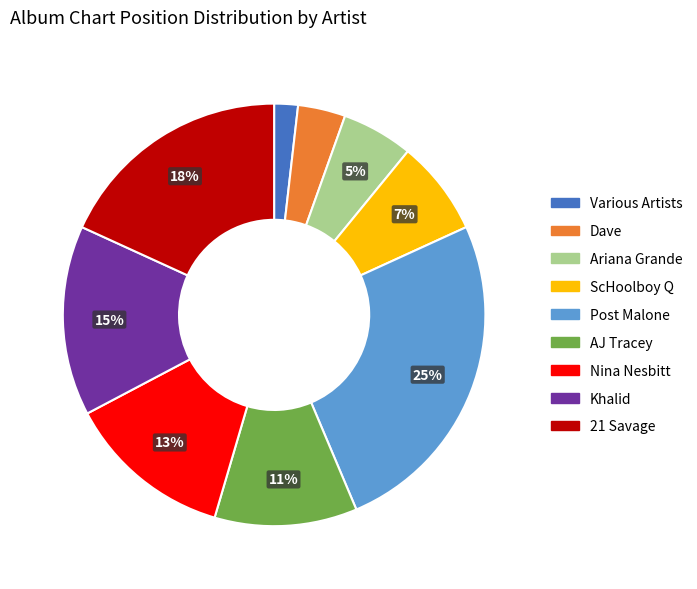

How many slices are in this pie chart?

9